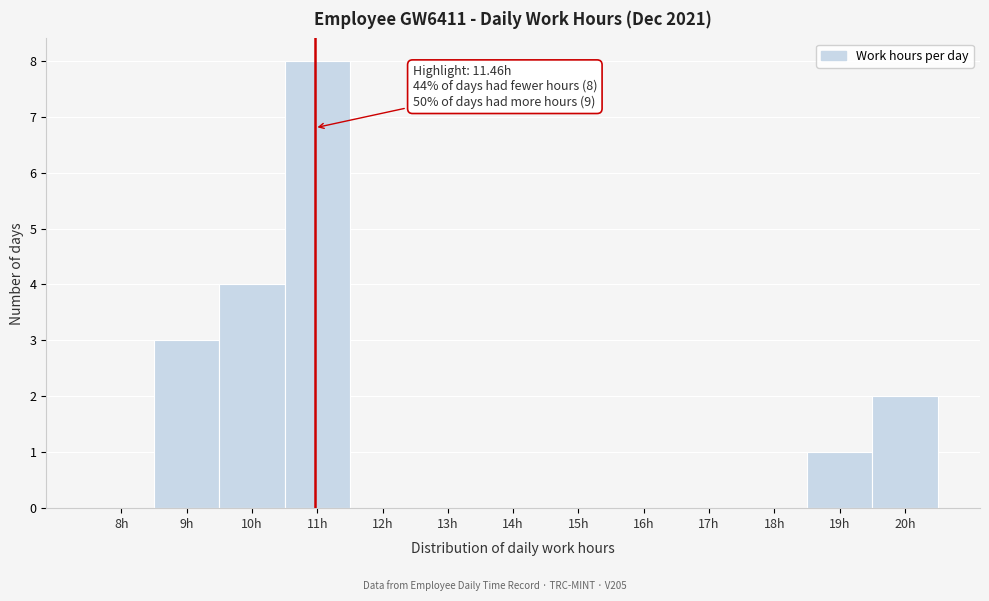

Reading left to right, transcribe all the data shown in this chart.

8h=0	9h=3	10h=4	11h=8	12h=0	13h=0	14h=0	15h=0	16h=0	17h=0	18h=0	19h=1	20h=2